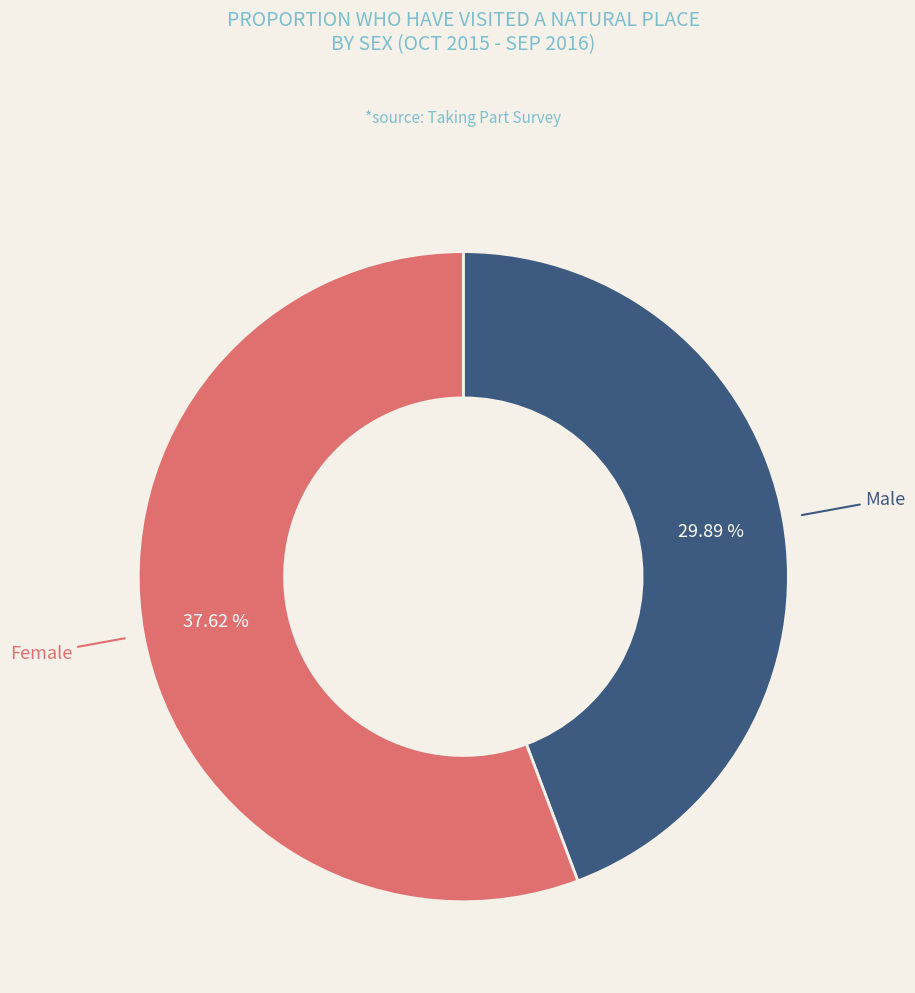

Which has a higher value, Male or Female?

Female